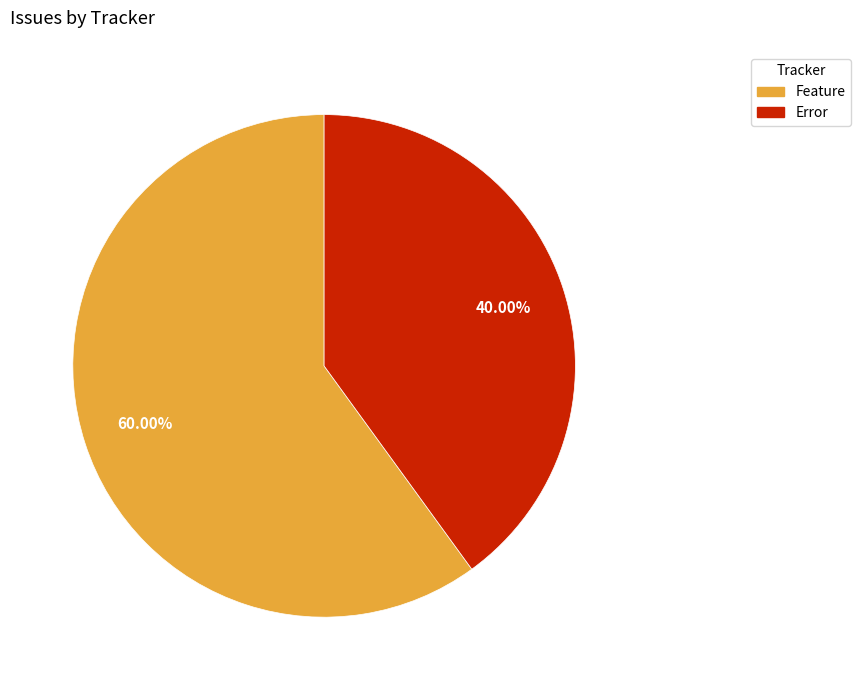

Which slice represents more than half of the pie?

Feature